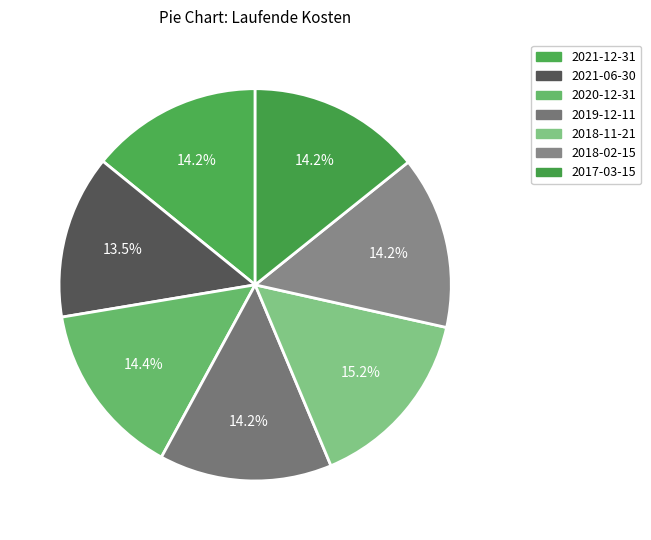

What is the ratio of the value at 2018-11-21 to the value at 2020-12-31?

1.1